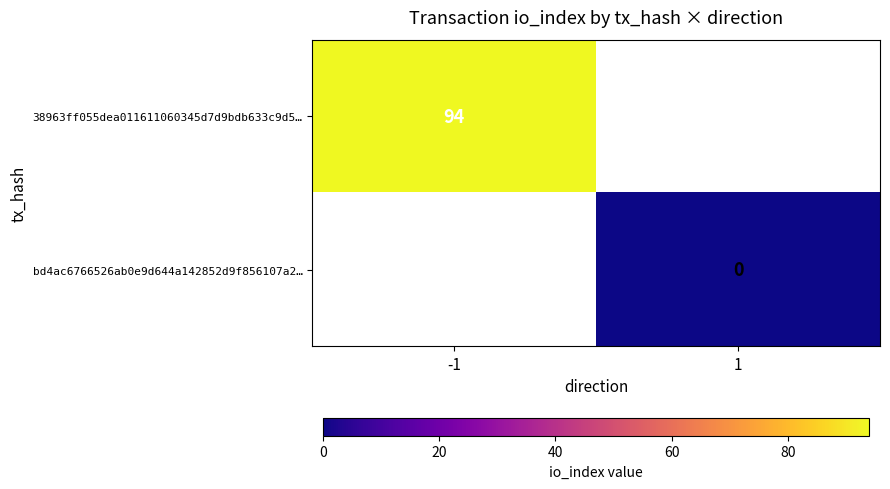

The value of 38963ff055dea011611060345d7d9bdb633c9d5… at -1 is 94. True or false?

True